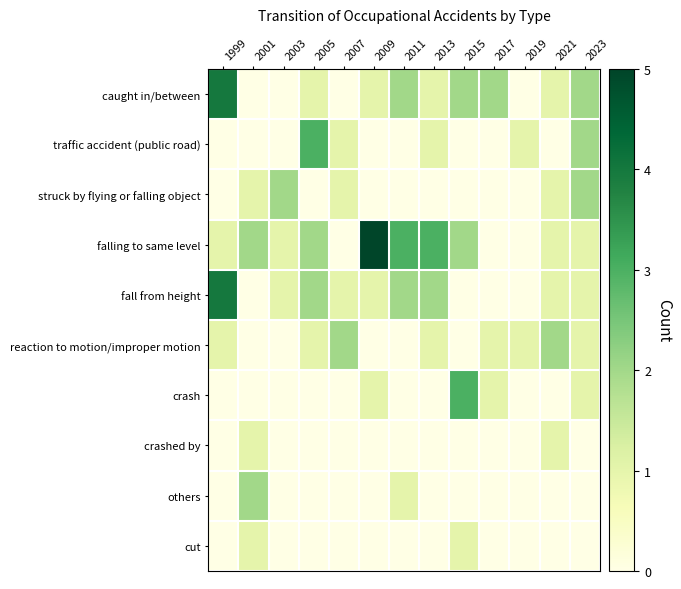

Reading left to right, transcribe all the data shown in this chart.

caught in/between: 1999=4	2001=0	2003=0	2005=1	2007=0	2009=1	2011=2	2013=1	2015=2	2017=2	2019=0	2021=1	2023=2
traffic accident (public road): 1999=0	2001=0	2003=0	2005=3	2007=1	2009=0	2011=0	2013=1	2015=0	2017=0	2019=1	2021=0	2023=2
struck by flying or falling object: 1999=0	2001=1	2003=2	2005=0	2007=1	2009=0	2011=0	2013=0	2015=0	2017=0	2019=0	2021=1	2023=2
falling to same level: 1999=1	2001=2	2003=1	2005=2	2007=0	2009=5	2011=3	2013=3	2015=2	2017=0	2019=0	2021=1	2023=1
fall from height: 1999=4	2001=0	2003=1	2005=2	2007=1	2009=1	2011=2	2013=2	2015=0	2017=0	2019=0	2021=1	2023=1
reaction to motion/improper motion: 1999=1	2001=0	2003=0	2005=1	2007=2	2009=0	2011=0	2013=1	2015=0	2017=1	2019=1	2021=2	2023=1
crash: 1999=0	2001=0	2003=0	2005=0	2007=0	2009=1	2011=0	2013=0	2015=3	2017=1	2019=0	2021=0	2023=1
crashed by: 1999=0	2001=1	2003=0	2005=0	2007=0	2009=0	2011=0	2013=0	2015=0	2017=0	2019=0	2021=1	2023=0
others: 1999=0	2001=2	2003=0	2005=0	2007=0	2009=0	2011=1	2013=0	2015=0	2017=0	2019=0	2021=0	2023=0
cut: 1999=0	2001=1	2003=0	2005=0	2007=0	2009=0	2011=0	2013=0	2015=1	2017=0	2019=0	2021=0	2023=0